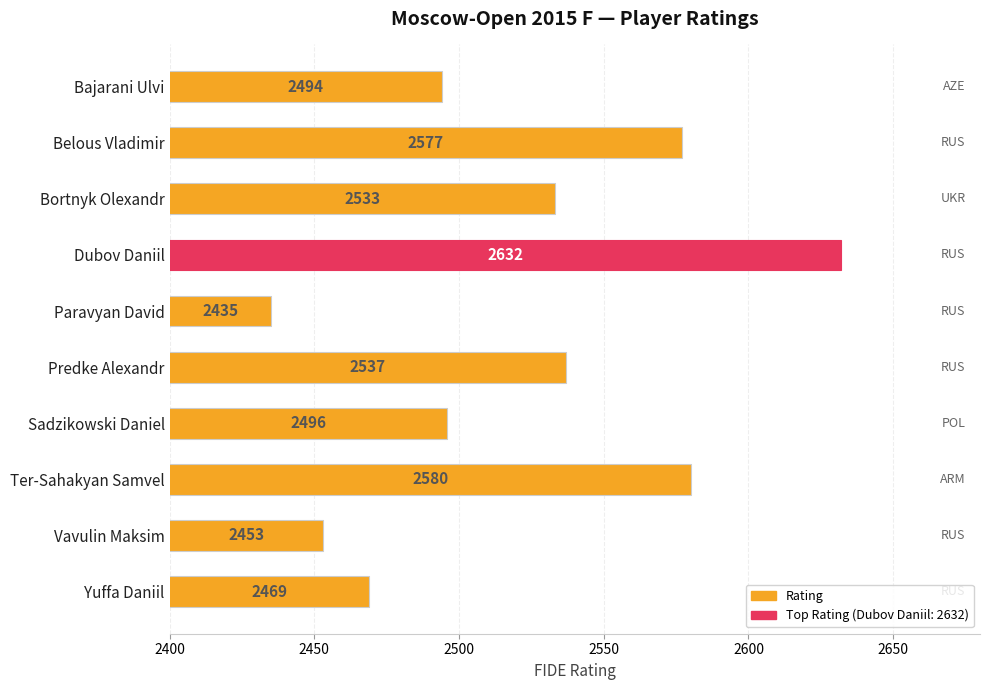

List the labels in order of value, smallest first.

Paravyan David, Vavulin Maksim, Yuffa Daniil, Bajarani Ulvi, Sadzikowski Daniel, Bortnyk Olexandr, Predke Alexandr, Belous Vladimir, Ter-Sahakyan Samvel, Dubov Daniil